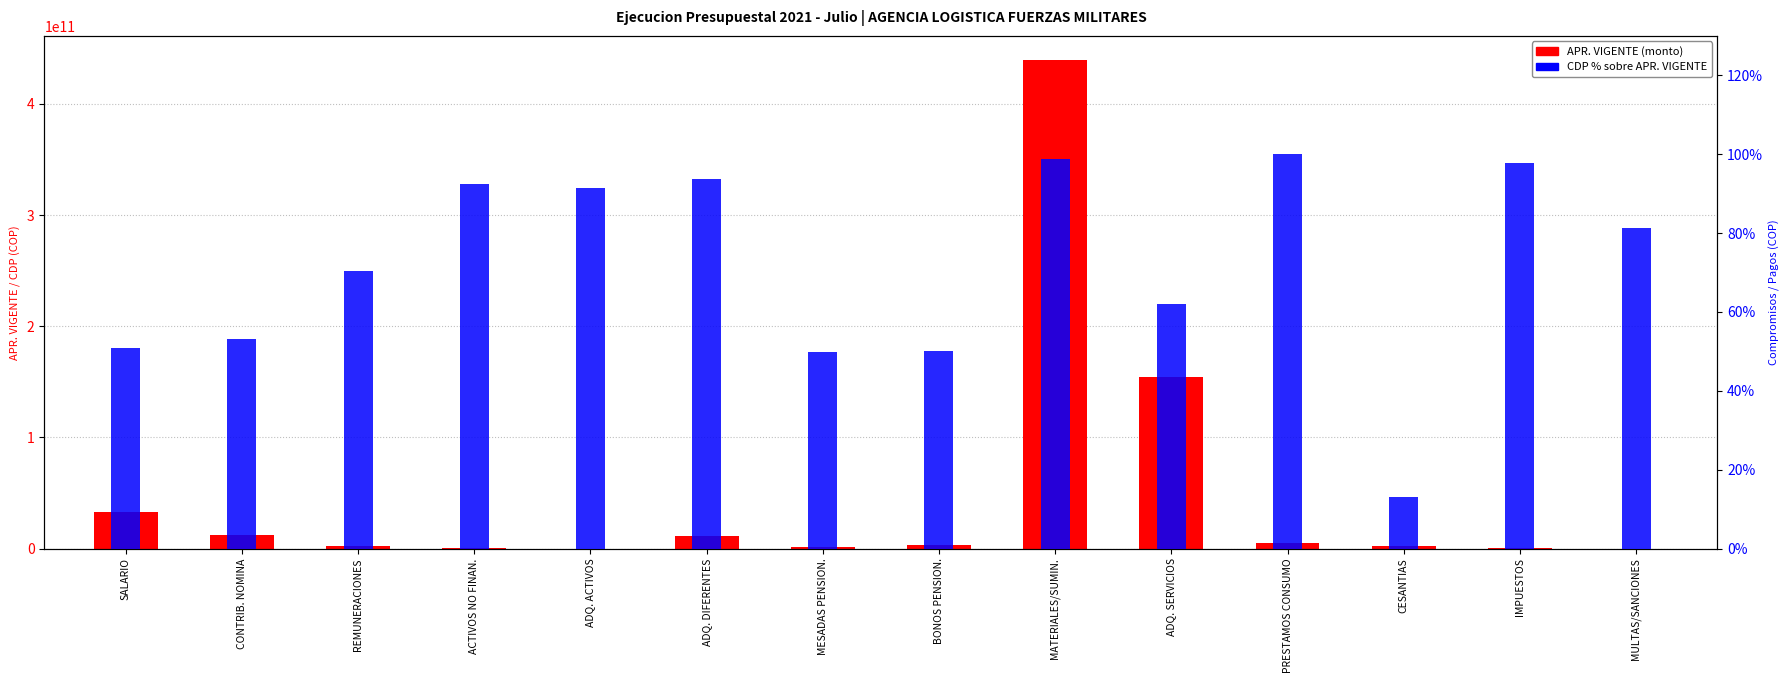

Between SALARIO and CONTRIB. NOMINA, which series saw the biggest shift?

APR. VIGENTE